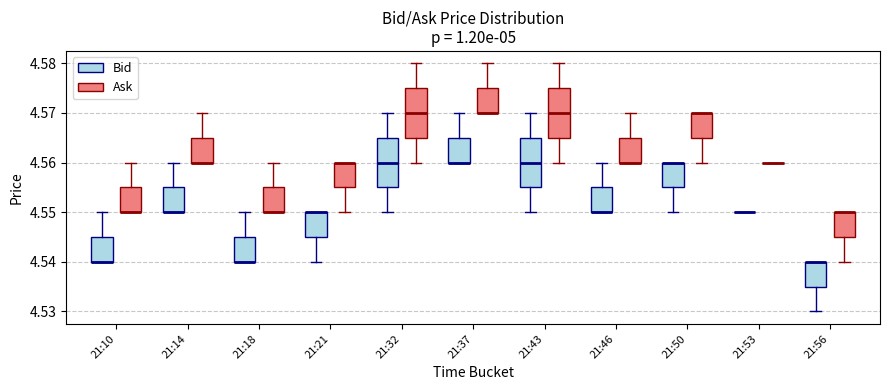

Reading left to right, transcribe this box plot: for each box, give where its median line is, the range the box spans, and where its two whiskers end, as read against the y-axis. The values are not printed on the chart, so give them approximately, as read against the axis.

21:10 (Bid): median 4.540 (drawn on the box's lower edge), box 4.540 to 4.545, whiskers 4.540 to 4.550
21:10 (Ask): median 4.550 (drawn on the box's lower edge), box 4.550 to 4.555, whiskers 4.550 to 4.560
21:14 (Bid): median 4.550 (drawn on the box's lower edge), box 4.550 to 4.555, whiskers 4.550 to 4.560
21:14 (Ask): median 4.560 (drawn on the box's lower edge), box 4.560 to 4.565, whiskers 4.560 to 4.570
21:18 (Bid): median 4.540 (drawn on the box's lower edge), box 4.540 to 4.545, whiskers 4.540 to 4.550
21:18 (Ask): median 4.550 (drawn on the box's lower edge), box 4.550 to 4.555, whiskers 4.550 to 4.560
21:21 (Bid): median 4.550 (drawn on the box's upper edge), box 4.545 to 4.550, whiskers 4.540 to 4.550
21:21 (Ask): median 4.560 (drawn on the box's upper edge), box 4.555 to 4.560, whiskers 4.550 to 4.560
21:32 (Bid): median 4.560, box 4.555 to 4.565, whiskers 4.550 to 4.570
21:32 (Ask): median 4.570, box 4.565 to 4.575, whiskers 4.560 to 4.580
21:37 (Bid): median 4.560 (drawn on the box's lower edge), box 4.560 to 4.565, whiskers 4.560 to 4.570
21:37 (Ask): median 4.570 (drawn on the box's lower edge), box 4.570 to 4.575, whiskers 4.570 to 4.580
21:43 (Bid): median 4.560, box 4.555 to 4.565, whiskers 4.550 to 4.570
21:43 (Ask): median 4.570, box 4.565 to 4.575, whiskers 4.560 to 4.580
21:46 (Bid): median 4.550 (drawn on the box's lower edge), box 4.550 to 4.555, whiskers 4.550 to 4.560
21:46 (Ask): median 4.560 (drawn on the box's lower edge), box 4.560 to 4.565, whiskers 4.560 to 4.570
21:50 (Bid): median 4.560 (drawn on the box's upper edge), box 4.555 to 4.560, whiskers 4.550 to 4.560
21:50 (Ask): median 4.570 (drawn on the box's upper edge), box 4.565 to 4.570, whiskers 4.560 to 4.570
21:53 (Bid): box collapsed to a line at 4.550, whiskers 4.550 to 4.550
21:53 (Ask): box collapsed to a line at 4.560, whiskers 4.560 to 4.560
21:56 (Bid): median 4.540 (drawn on the box's upper edge), box 4.535 to 4.540, whiskers 4.530 to 4.540
21:56 (Ask): median 4.550 (drawn on the box's upper edge), box 4.545 to 4.550, whiskers 4.540 to 4.550